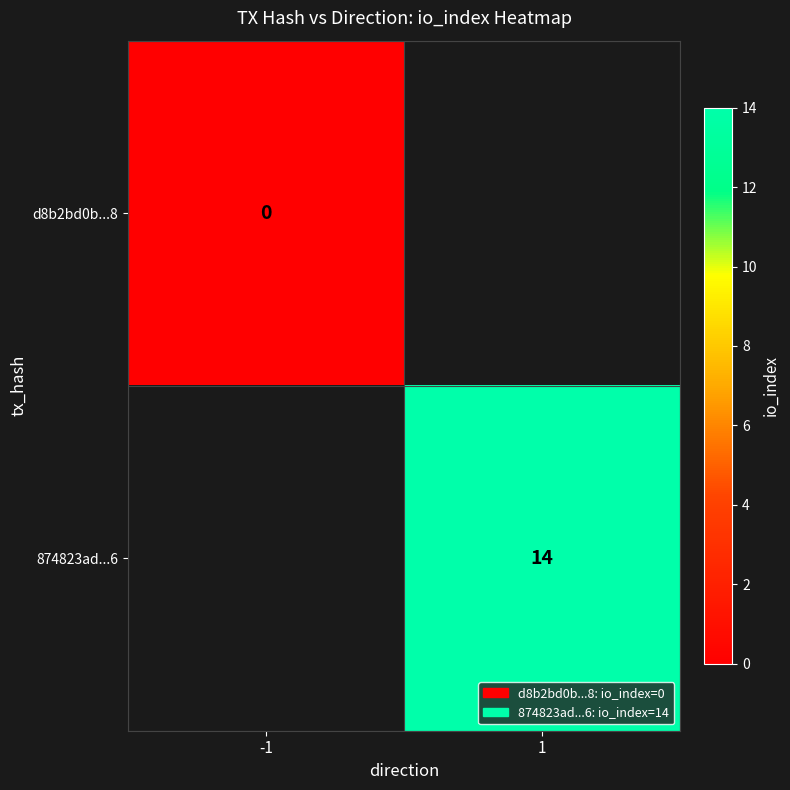

Is it true that 874823ad...6 equals 14 at 1?

True